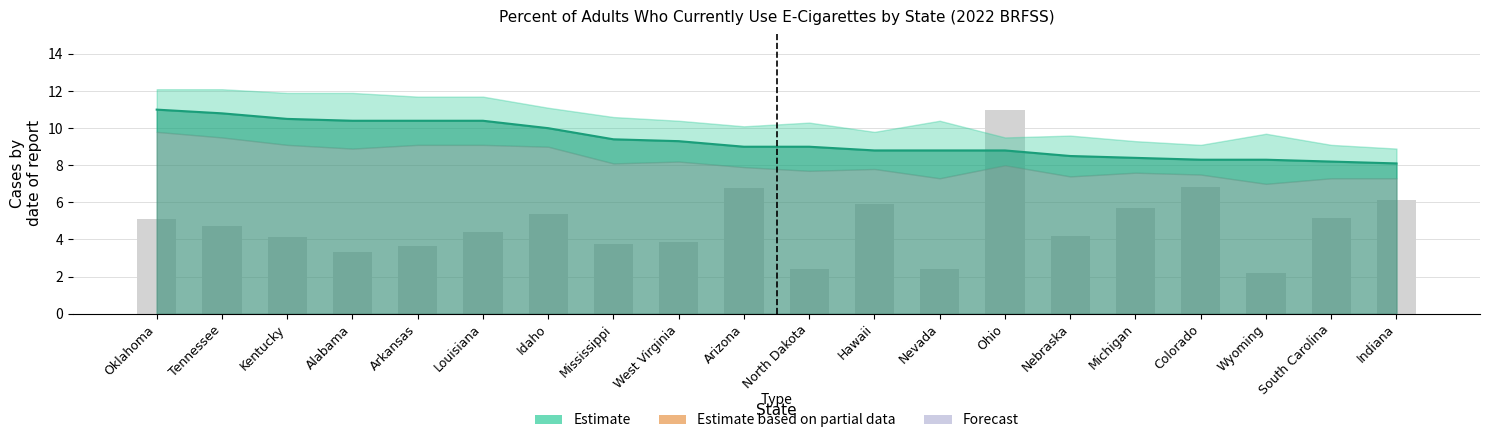

What is the minimum value for Percent (line)?

8.1